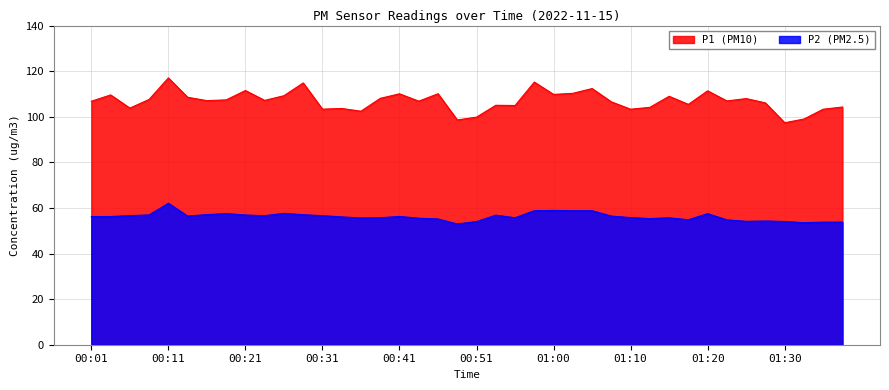

How many distinct data groups are displayed?

2